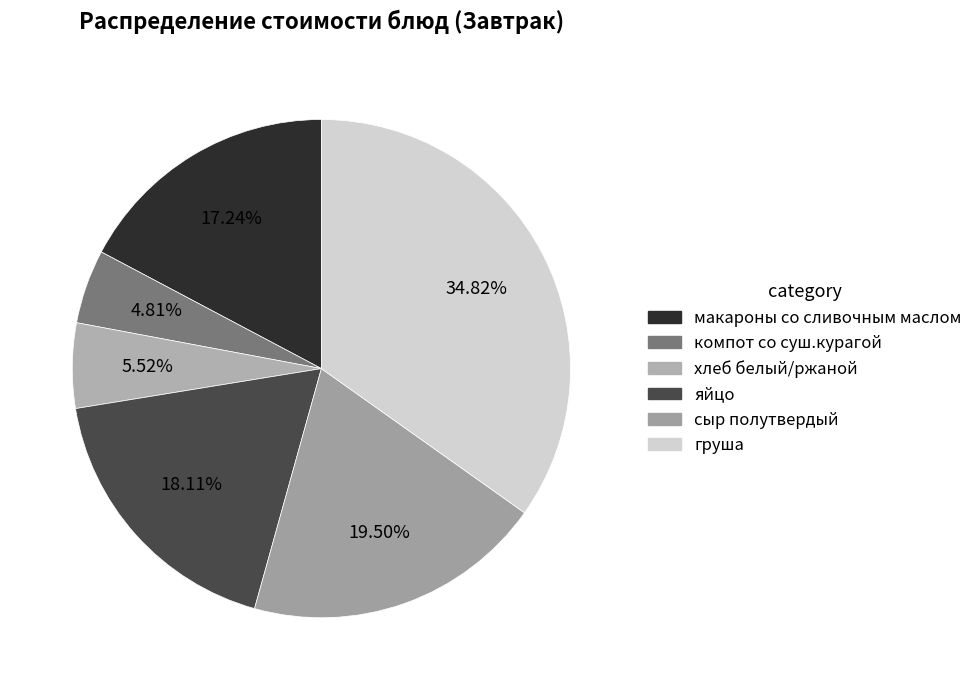

Which category has the smallest portion of the pie?

компот со суш.курагой